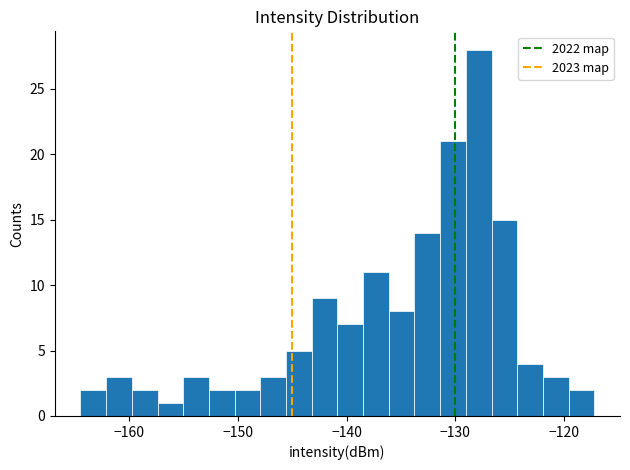

Around what value on the x-axis is the tallest bar? Give the approximate position of its centre, as read against the axis.

-128